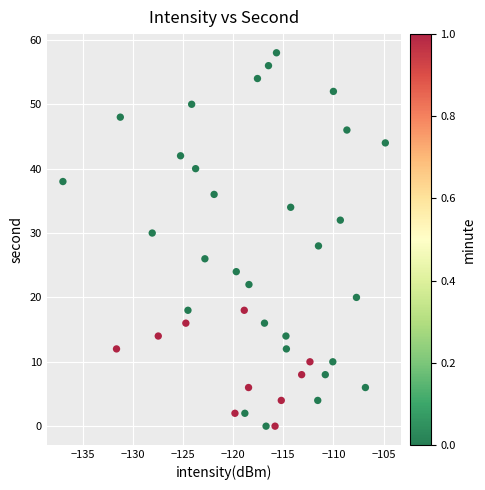

What is the range of Y values (max minus min)?

58